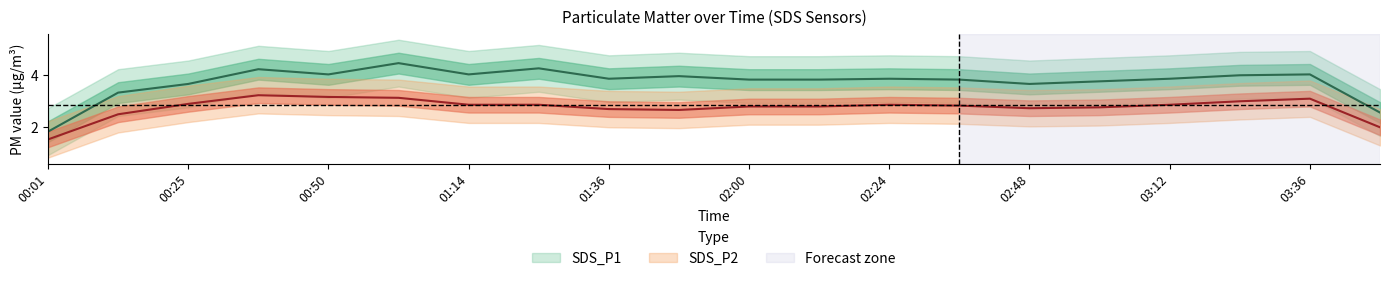

How many data points does each series have?

20